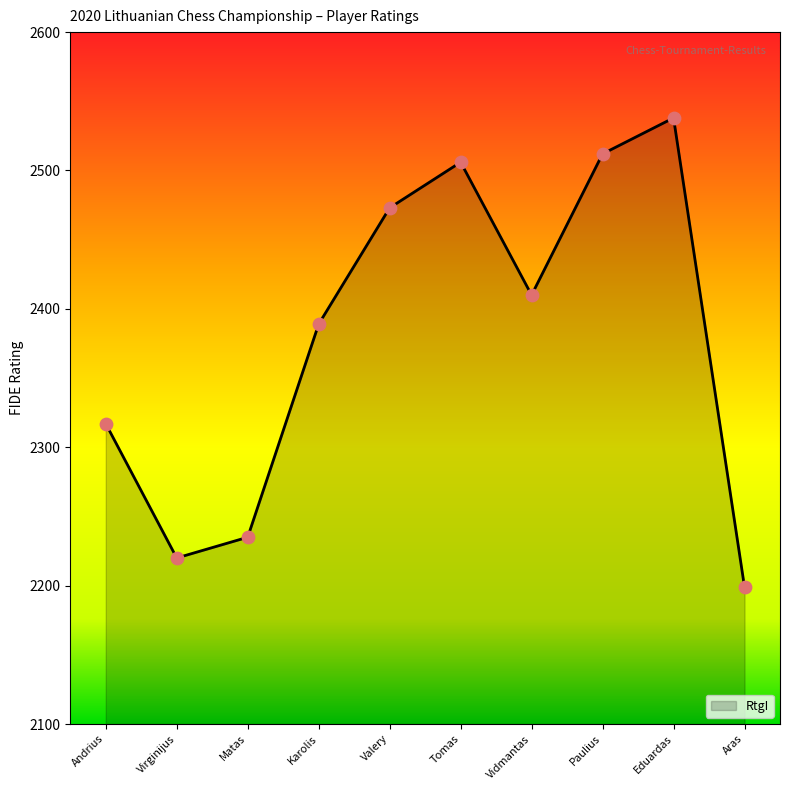

Between Paulius and Karolis, which is larger?

Paulius